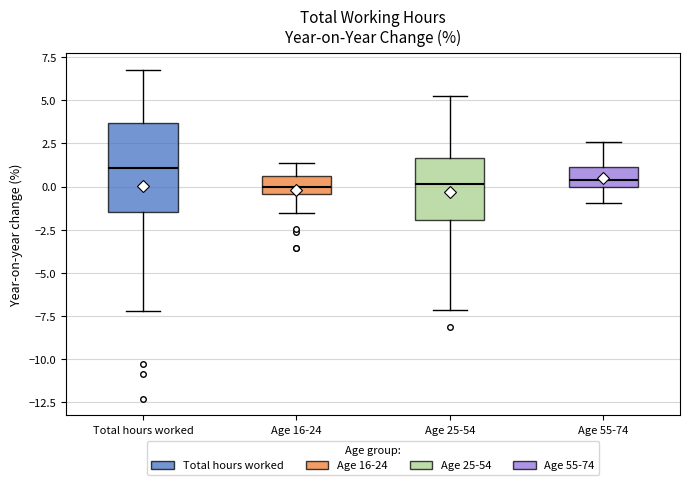

Where is the upper edge of the box for Age 25-54 on the y-axis? The values are not printed on the chart, so give them approximately, as read against the axis.

1.5